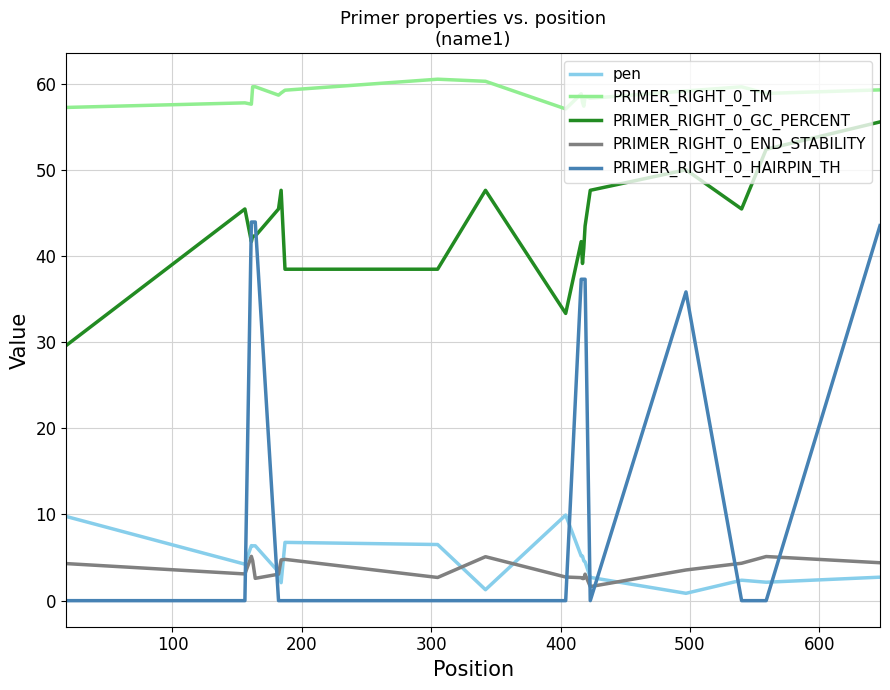

True or false: pen and PRIMER_RIGHT_0_GC_PERCENT intersect in this chart.

False